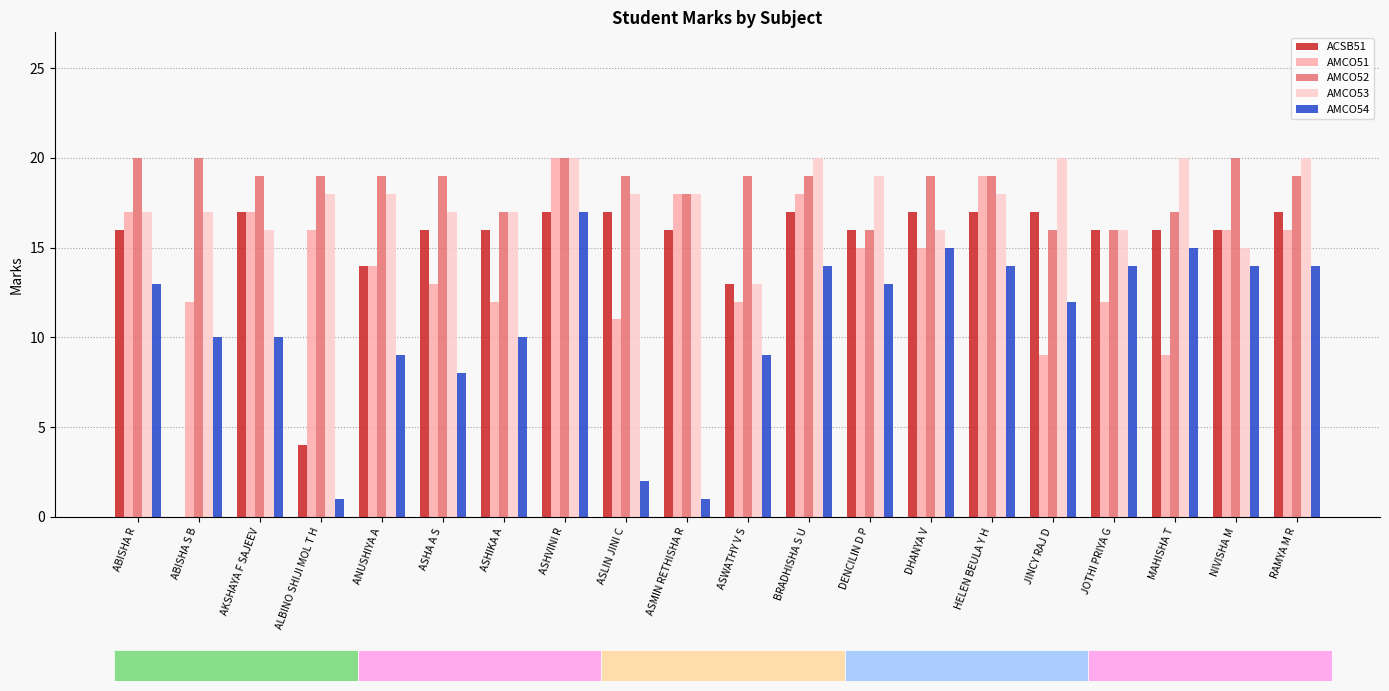

What is the average value of the AMCO51 series?

15